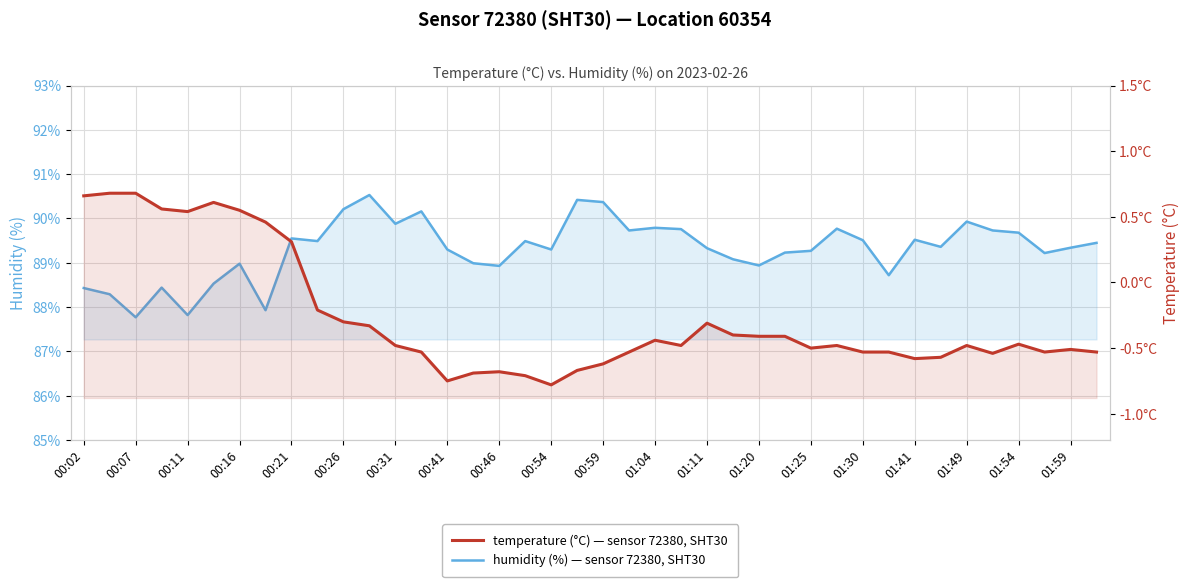

Which series changed the most between 00:07 and 23?

humidity